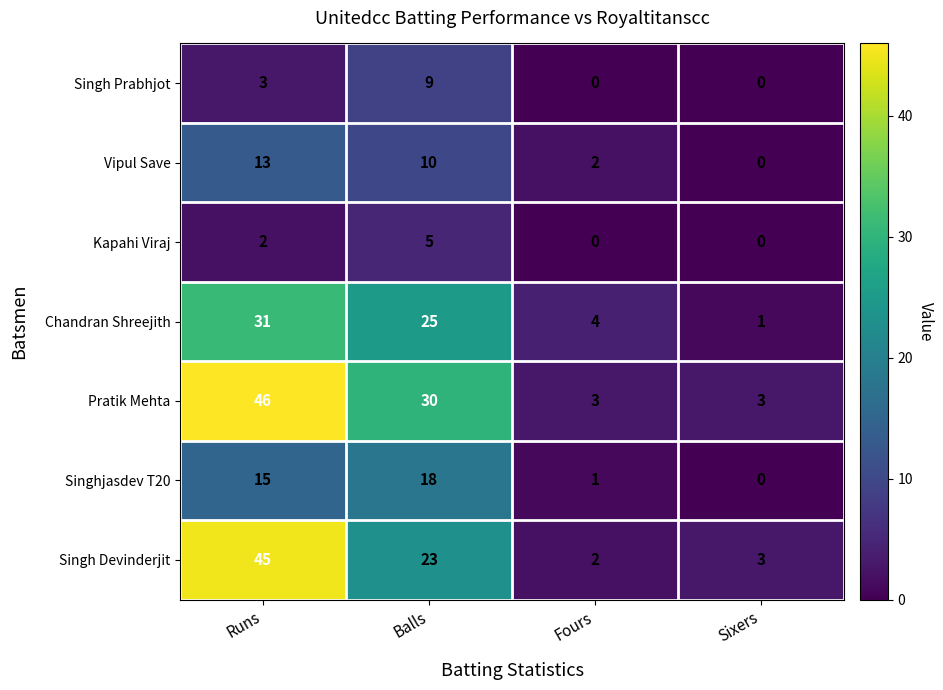

At which category does the chart reach its peak across all series?

Runs